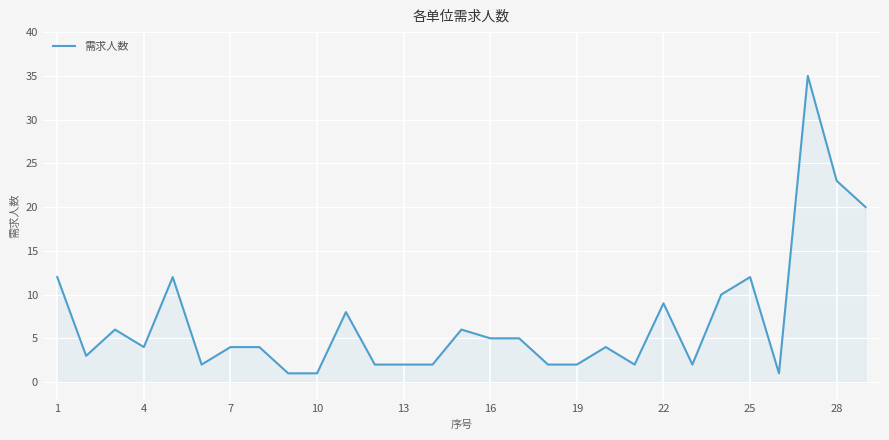

What is the difference between the maximum and minimum values?

34